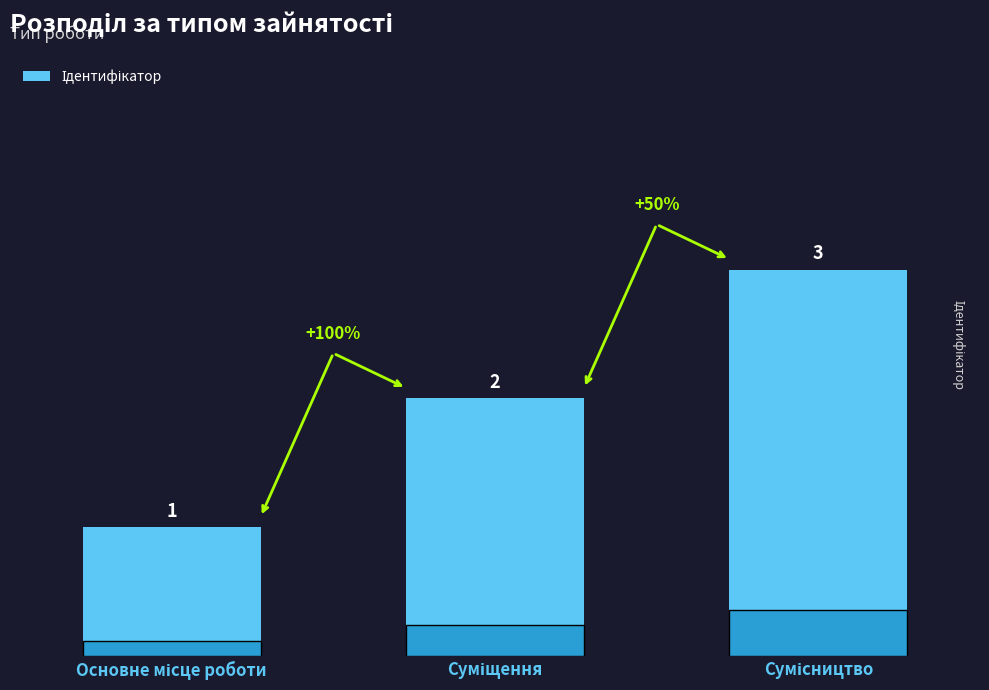

What is the maximum value shown in the chart?

3